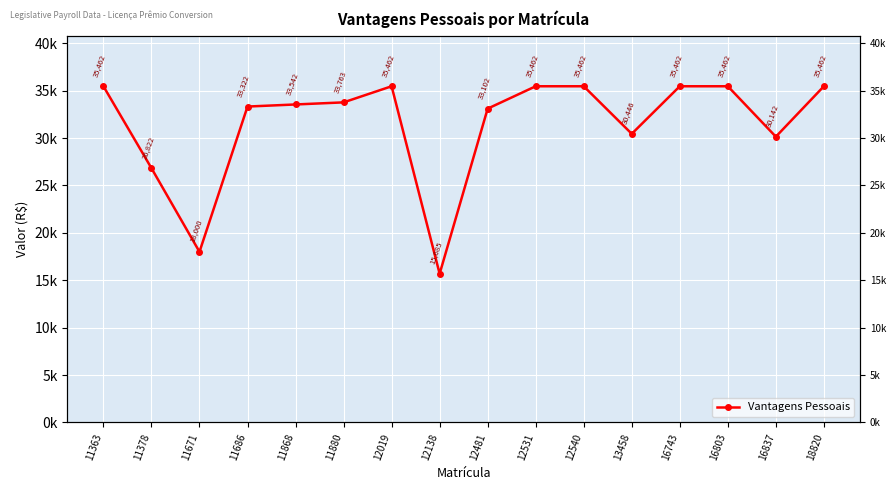

Where is the first local maximum?

12019